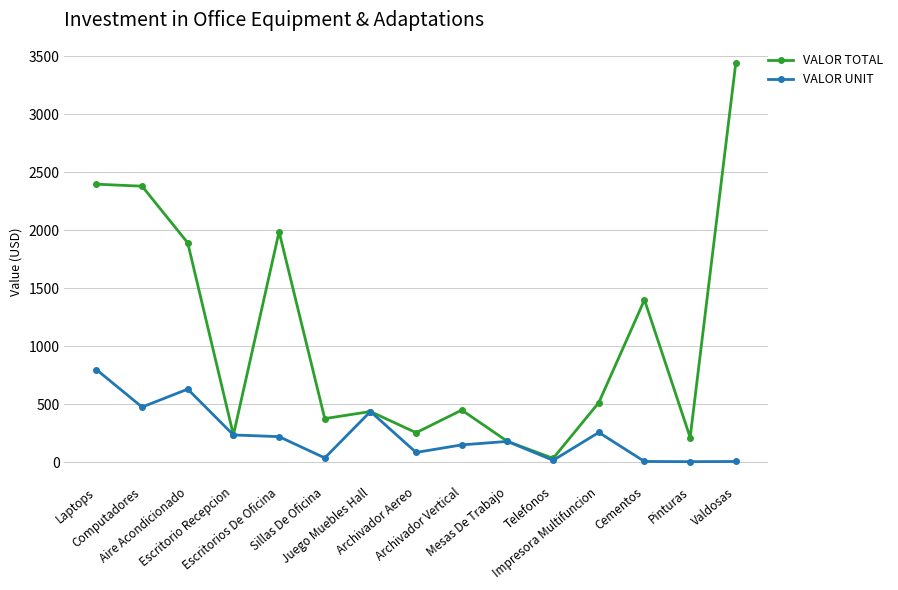

How many series are shown in this chart?

2